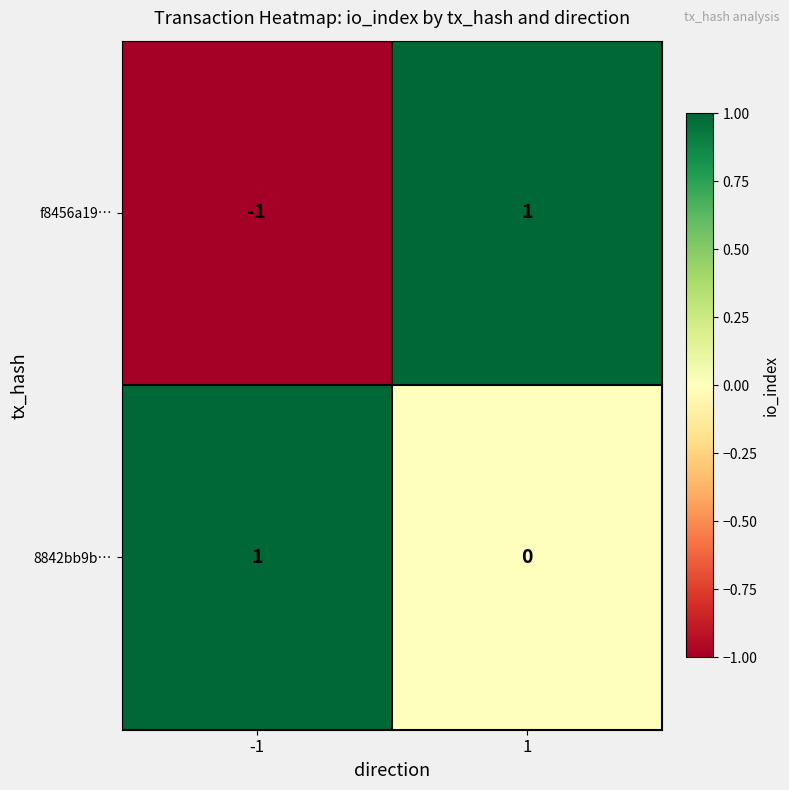

Which series has the largest total across all categories?

8842bb9b…